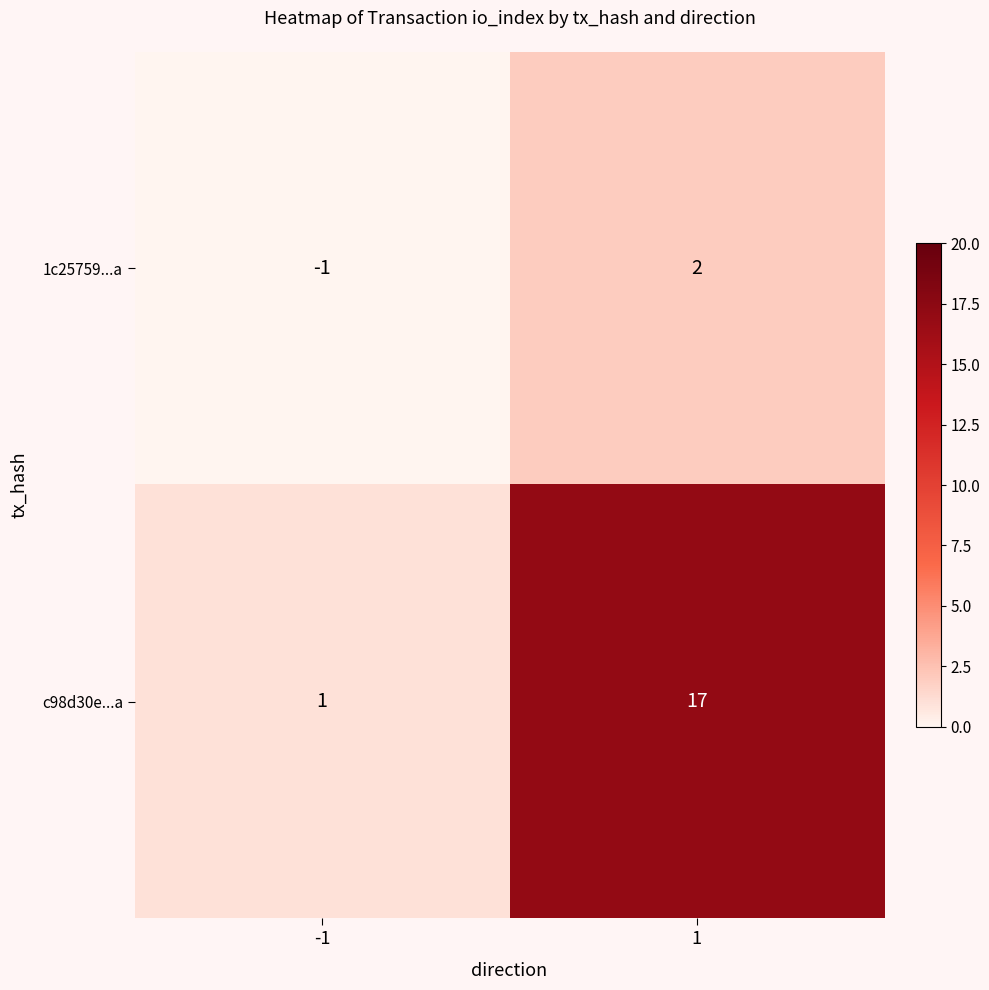

Which series has the widest spread of values?

c98d30e...a